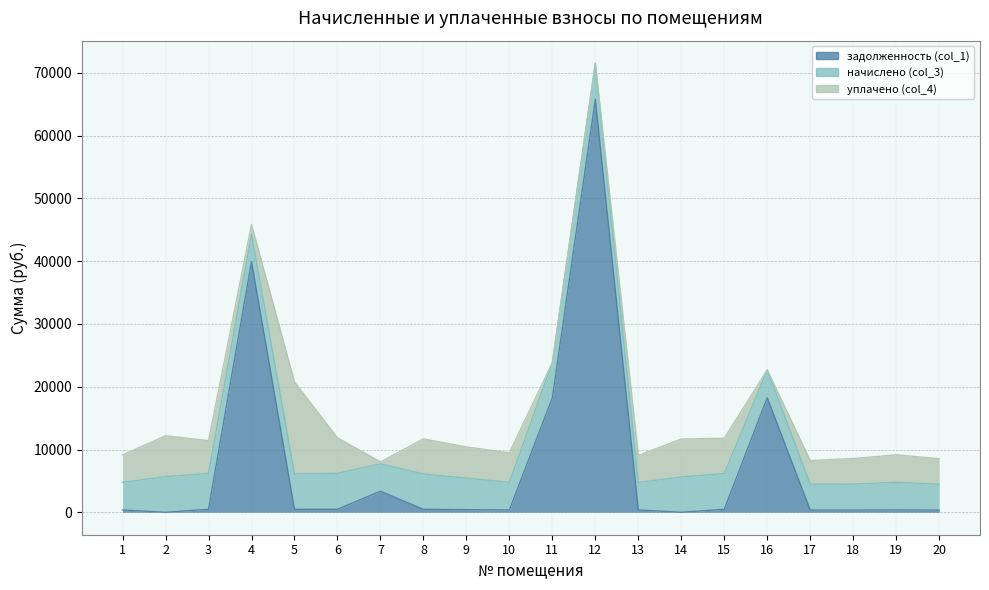

Which series has the largest total across all categories?

задолженность (col_1)